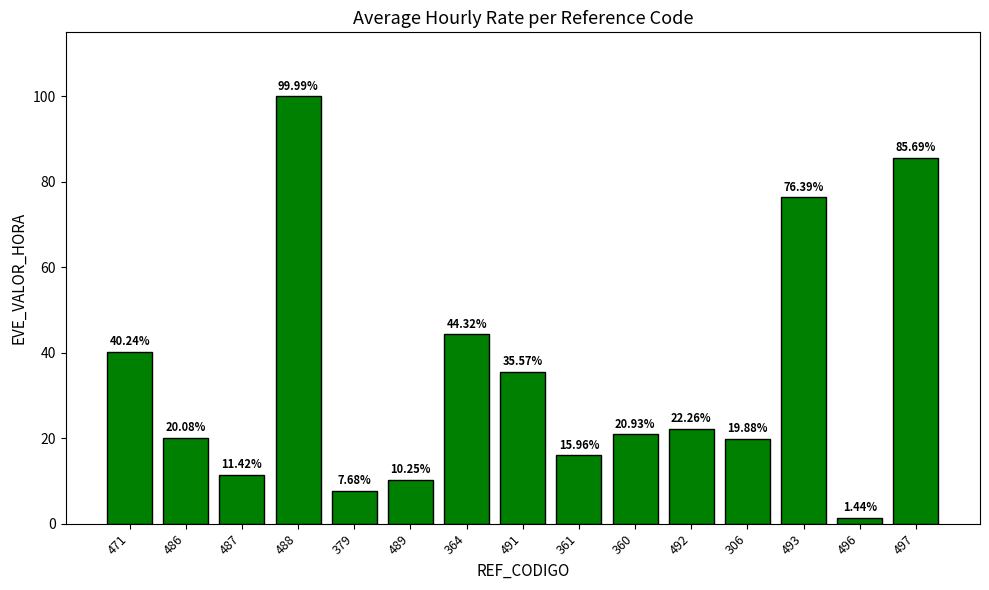

List the labels in order of value, largest first.

488, 497, 493, 364, 471, 491, 492, 360, 486, 306, 361, 487, 489, 379, 496